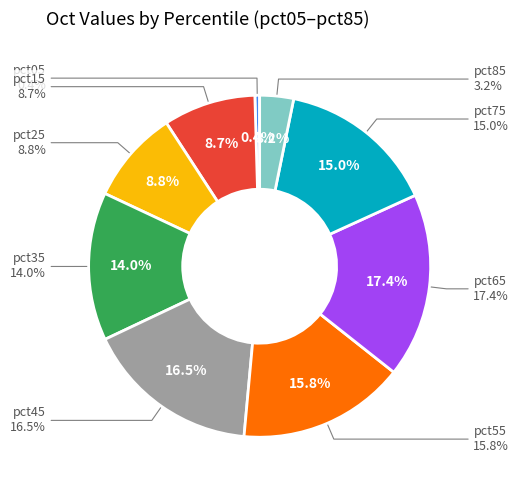

Count the number of slices in the pie.

9